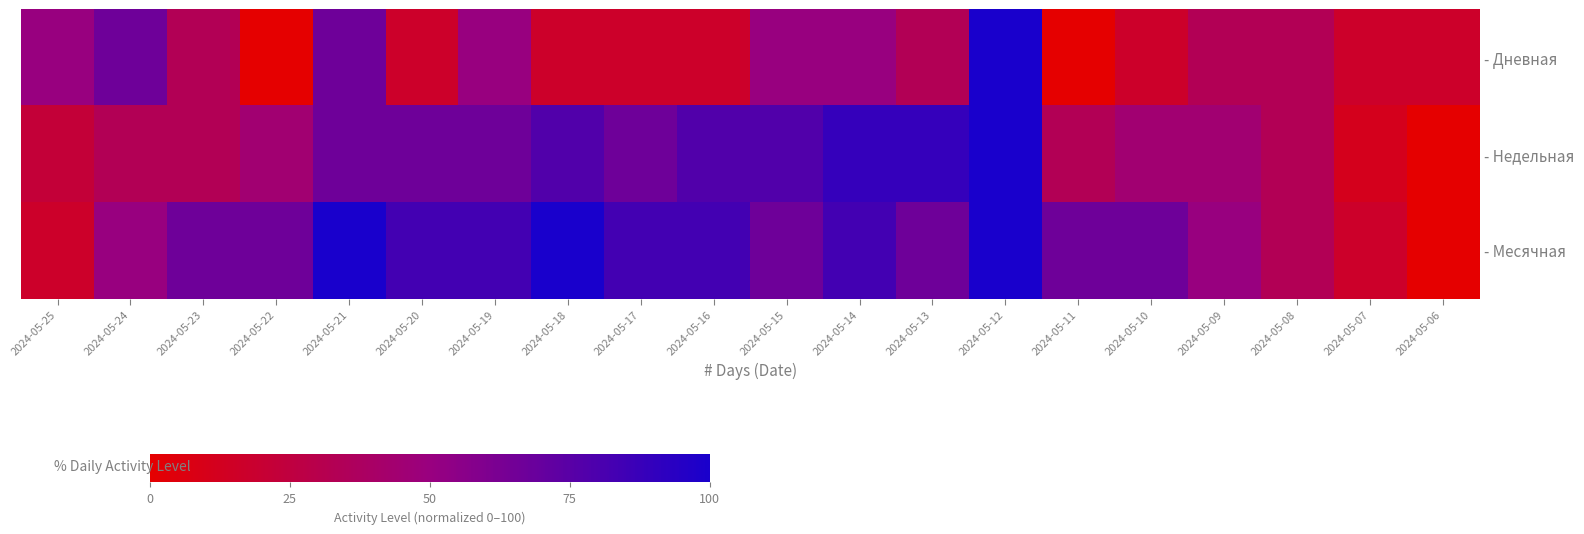

Reading left to right, extract all data points from this chart.

- Дневная: 2024-05-25=50.0	2024-05-24=66.7	2024-05-23=33.3	2024-05-22=0.0	2024-05-21=66.7	2024-05-20=16.7	2024-05-19=50.0	2024-05-18=16.7	2024-05-17=16.7	2024-05-16=16.7	2024-05-15=50.0	2024-05-14=50.0	2024-05-13=33.3	2024-05-12=100.0	2024-05-11=0.0	2024-05-10=16.7	2024-05-09=33.3	2024-05-08=33.3	2024-05-07=16.7	2024-05-06=16.7
- Недельная: 2024-05-25=22.2	2024-05-24=33.3	2024-05-23=33.3	2024-05-22=44.4	2024-05-21=66.7	2024-05-20=66.7	2024-05-19=66.7	2024-05-18=77.8	2024-05-17=66.7	2024-05-16=77.8	2024-05-15=77.8	2024-05-14=88.9	2024-05-13=88.9	2024-05-12=100.0	2024-05-11=33.3	2024-05-10=44.4	2024-05-09=44.4	2024-05-08=33.3	2024-05-07=11.1	2024-05-06=0.0
- Месячная: 2024-05-25=16.7	2024-05-24=50.0	2024-05-23=66.7	2024-05-22=66.7	2024-05-21=100.0	2024-05-20=83.3	2024-05-19=83.3	2024-05-18=100.0	2024-05-17=83.3	2024-05-16=83.3	2024-05-15=66.7	2024-05-14=83.3	2024-05-13=66.7	2024-05-12=100.0	2024-05-11=66.7	2024-05-10=66.7	2024-05-09=50.0	2024-05-08=33.3	2024-05-07=16.7	2024-05-06=0.0